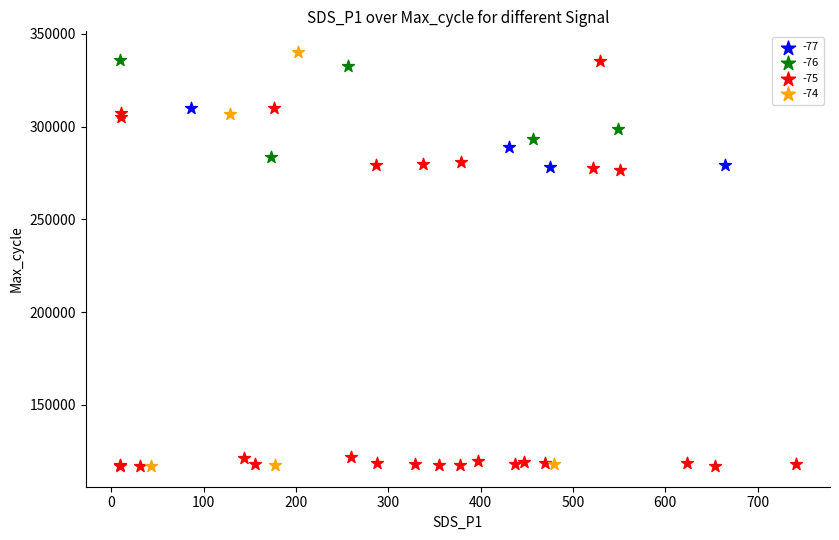

Which series contains the highest Y value?

-74